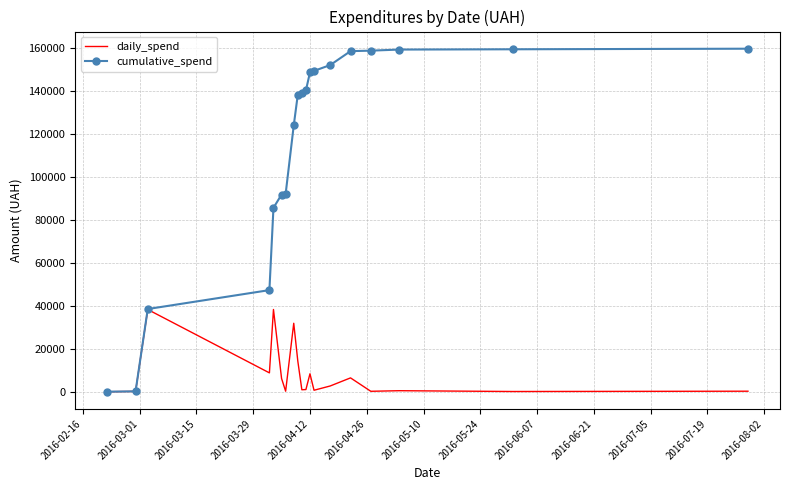

List the series in order of their overall mean, lowest first.

daily_spend, cumulative_spend